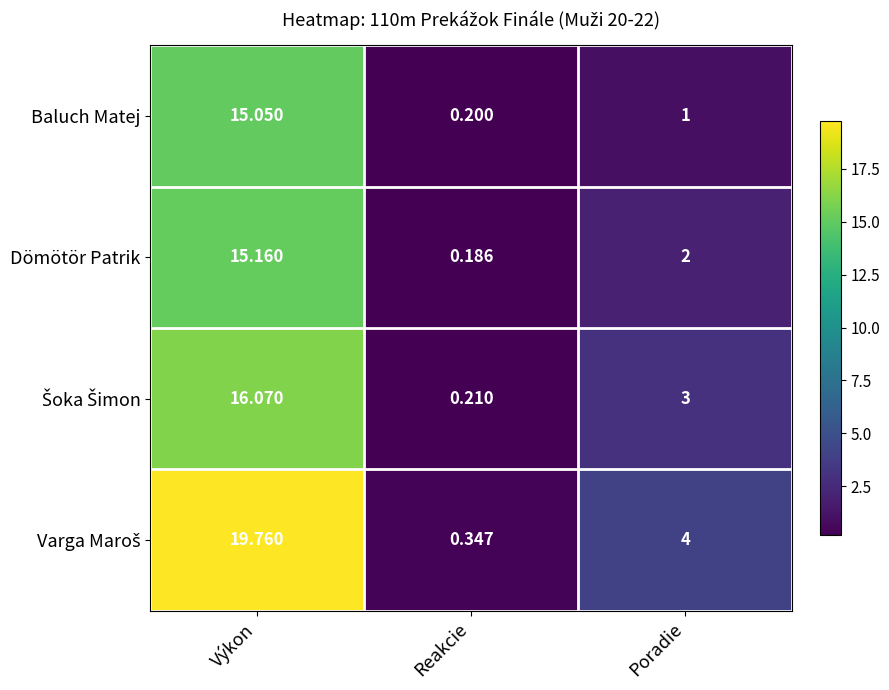

At which category is the sum across all series the highest?

Výkon